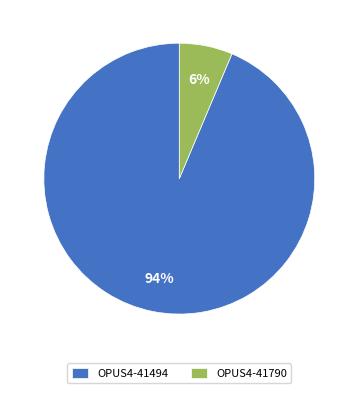

How many slices are in this pie chart?

2